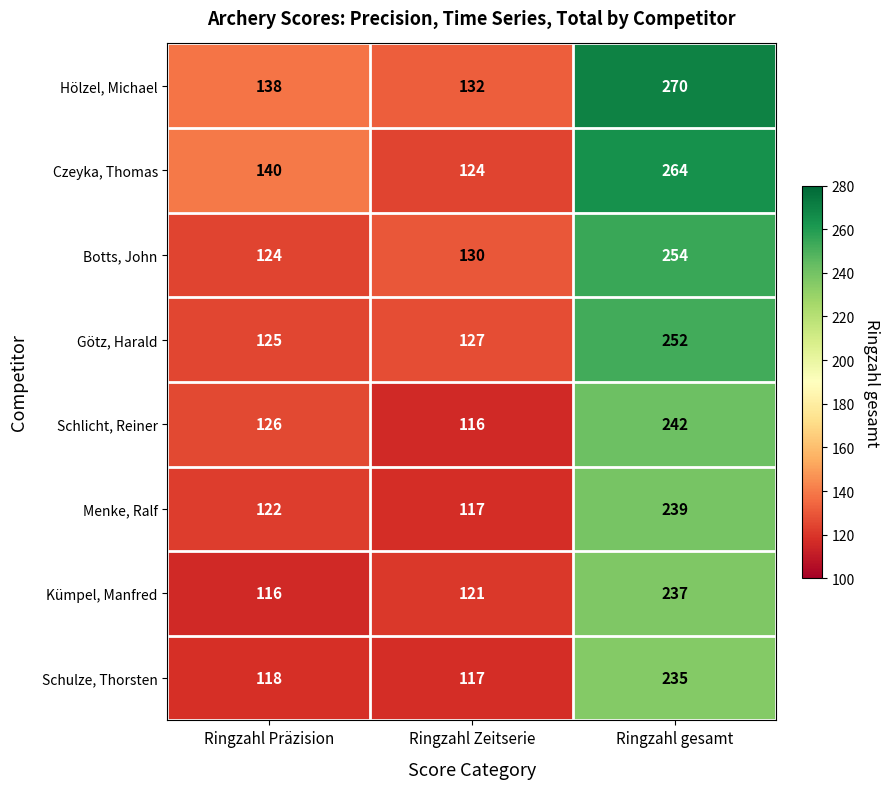

What is the difference between the maximum and minimum values in the Götz, Harald series?

127